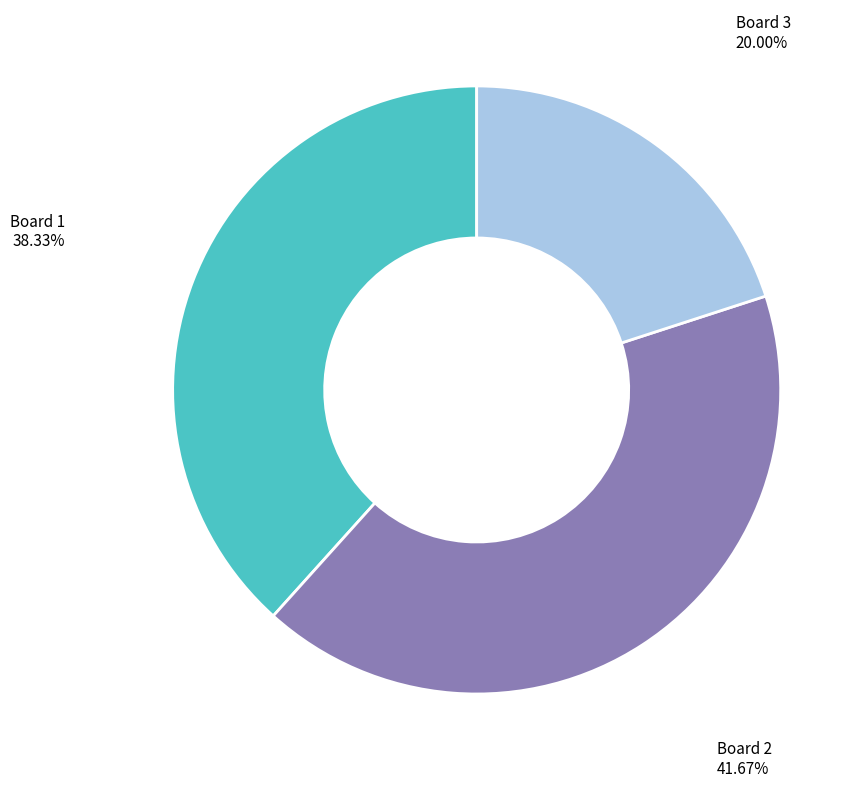

Combined, do Board 1 and Board 3 account for over 50%?

Yes